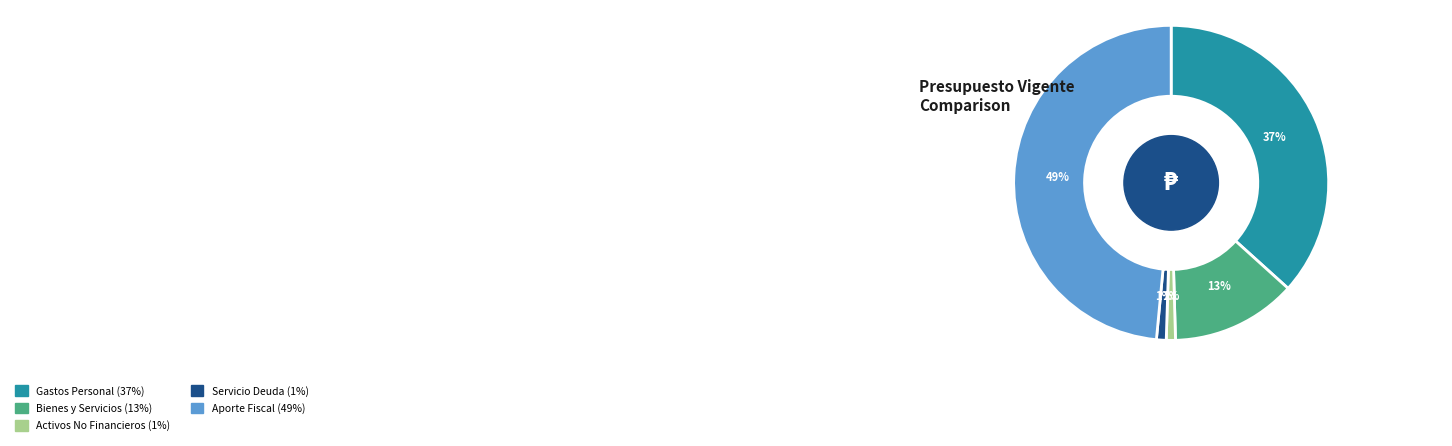

To the nearest percent, what is the difference between the largest and smallest slice percentages?

48%